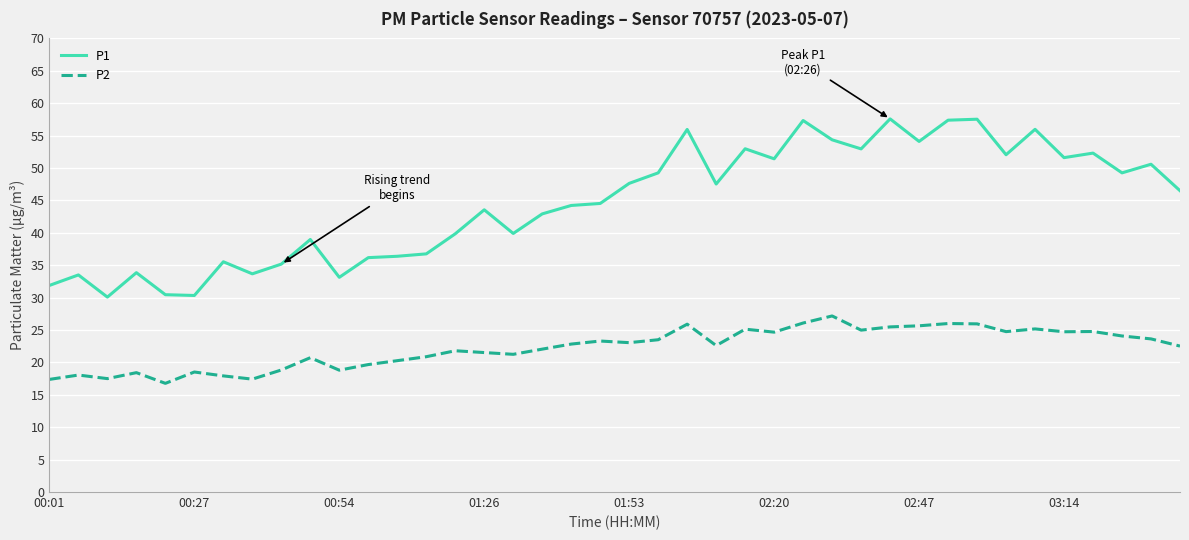

List the series in order of their overall mean, highest first.

P1, P2